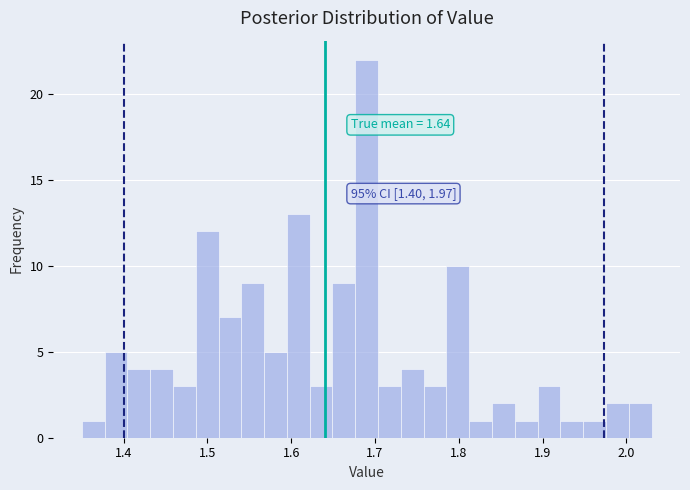

Read against the x-axis, roughly where is the centre of the tallest bar?

1.69